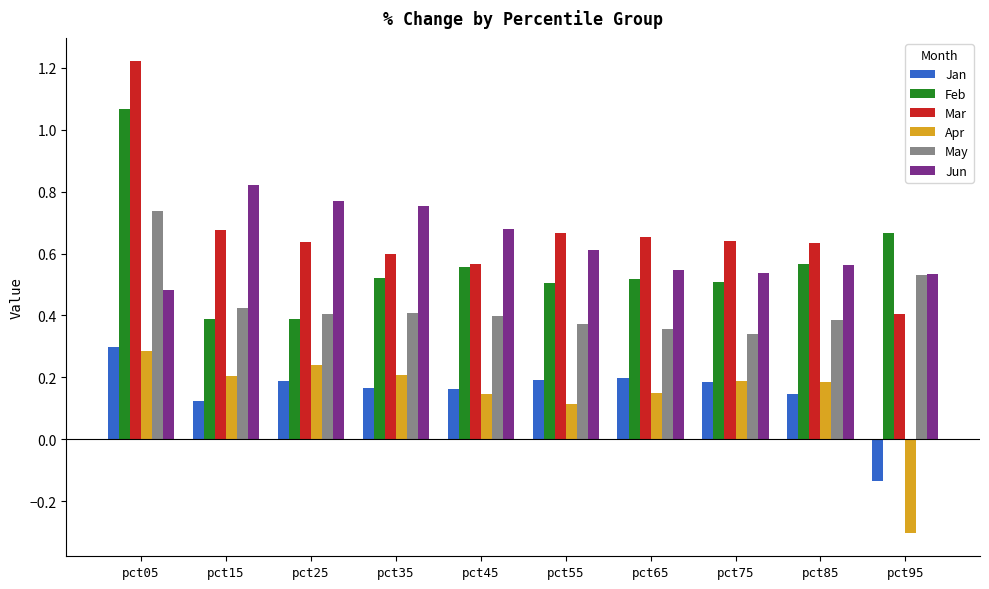

Between pct35 and pct75, which series saw the biggest shift?

Jun